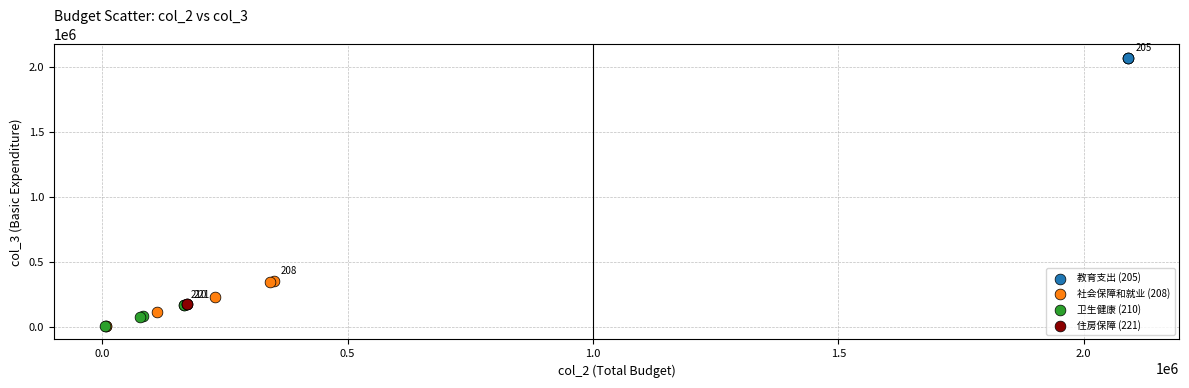

Which series reaches the maximum Y coordinate?

教育支出 (205)